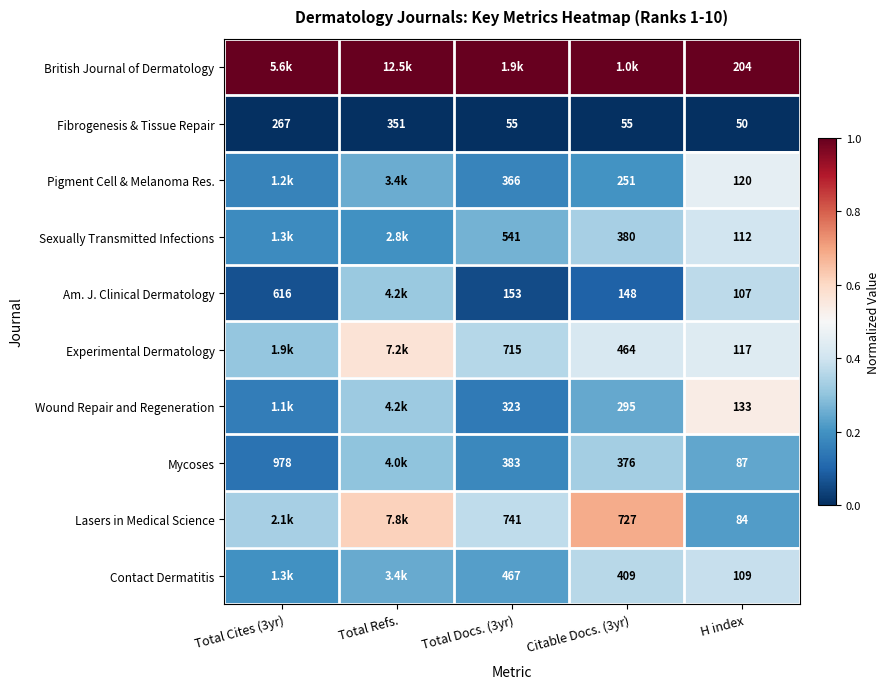

Rank the series at H index from lowest to highest value.

Fibrogenesis & Tissue Repair, Lasers in Medical Science, Mycoses, Am. J. Clinical Dermatology, Contact Dermatitis, Sexually Transmitted Infections, Experimental Dermatology, Pigment Cell & Melanoma Res., Wound Repair and Regeneration, British Journal of Dermatology